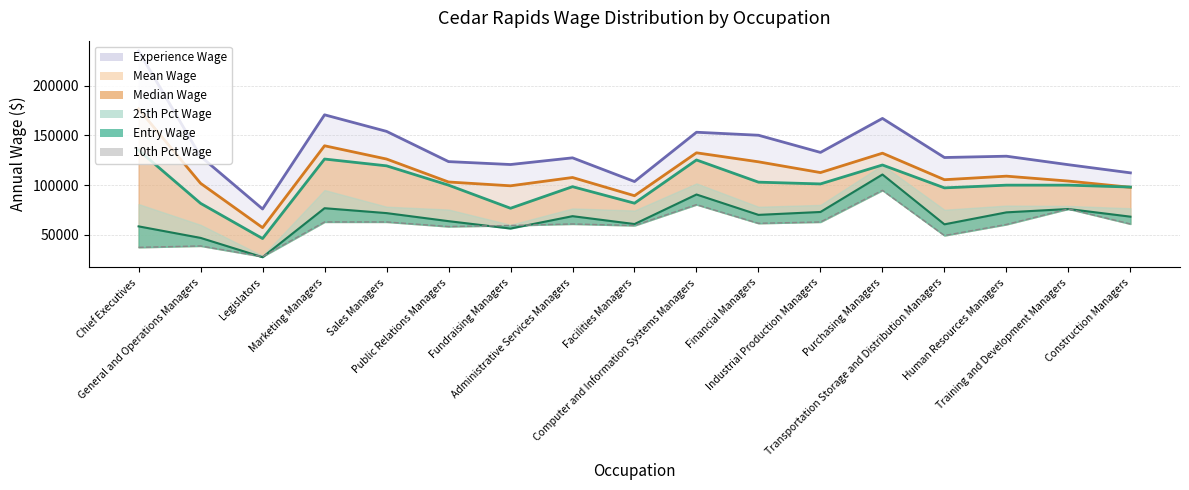

What is the difference between the Entry Wage values at Public Relations Managers and Training and Development Managers?

12220